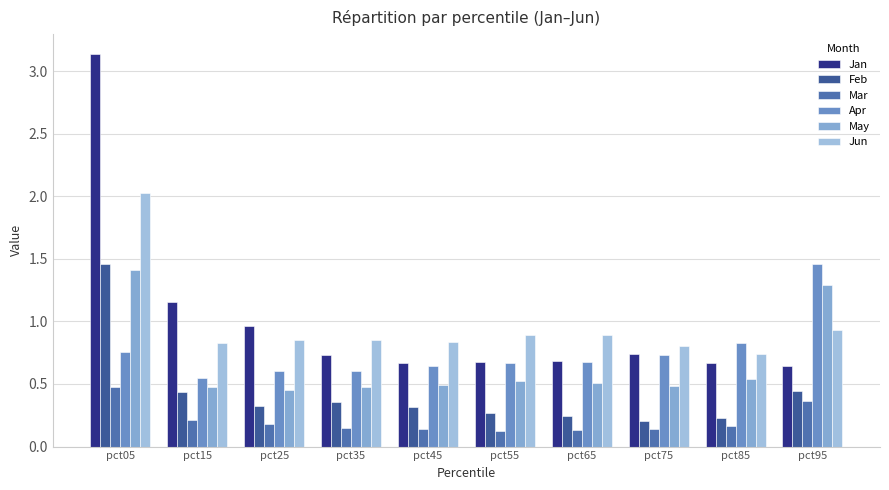

Which series has the largest range (max minus min)?

Jan